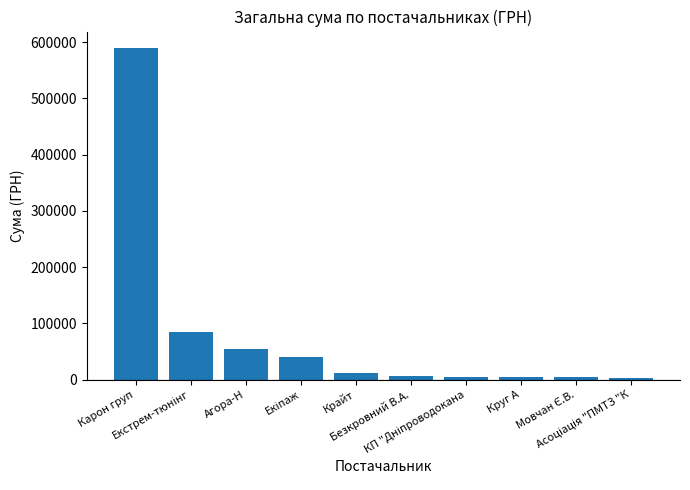

What is the average value?

80570.6